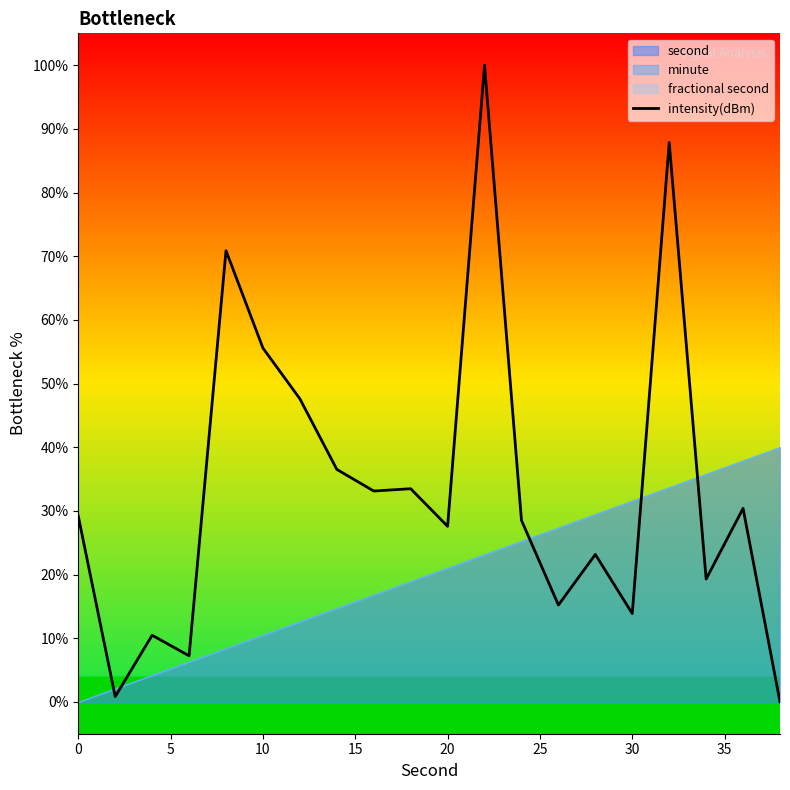

True or false: there are more than 2 points higher than both neighbors.

True